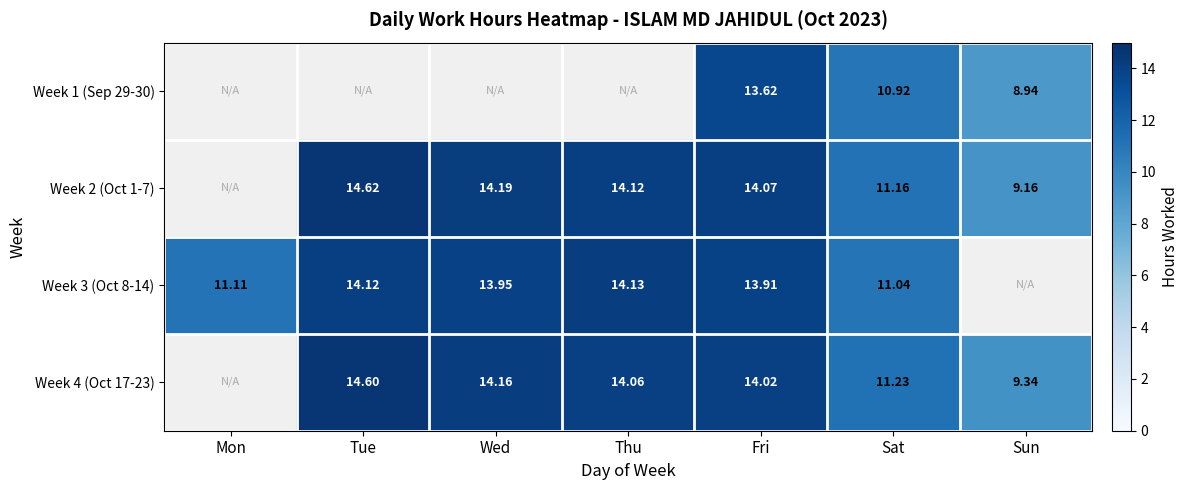

Read the Week 2 (Oct 1-7) value at Thu.

14.1